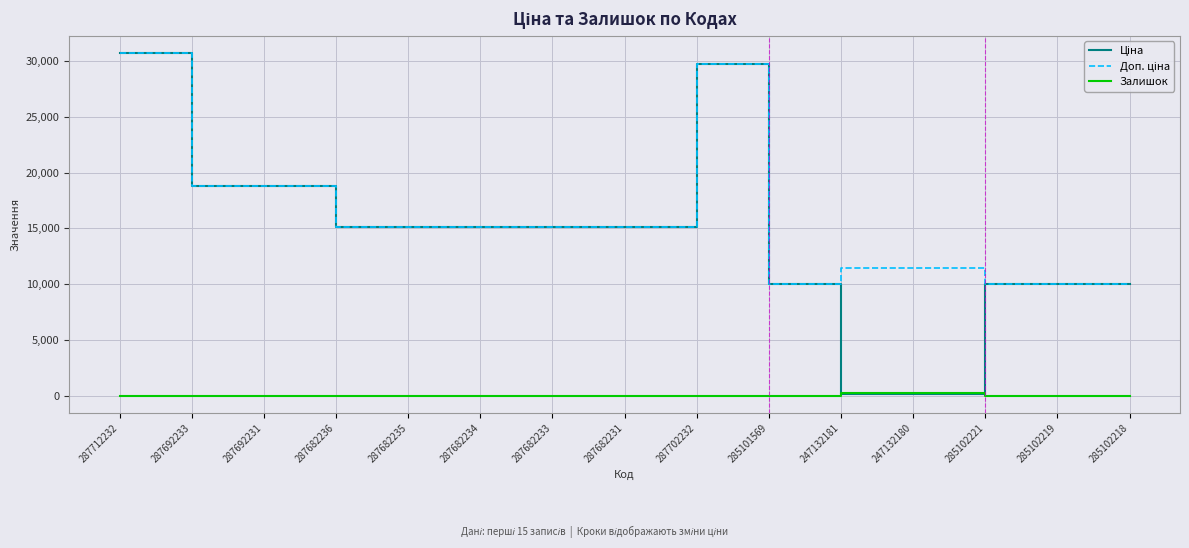

How many categories are shown in the chart?

15